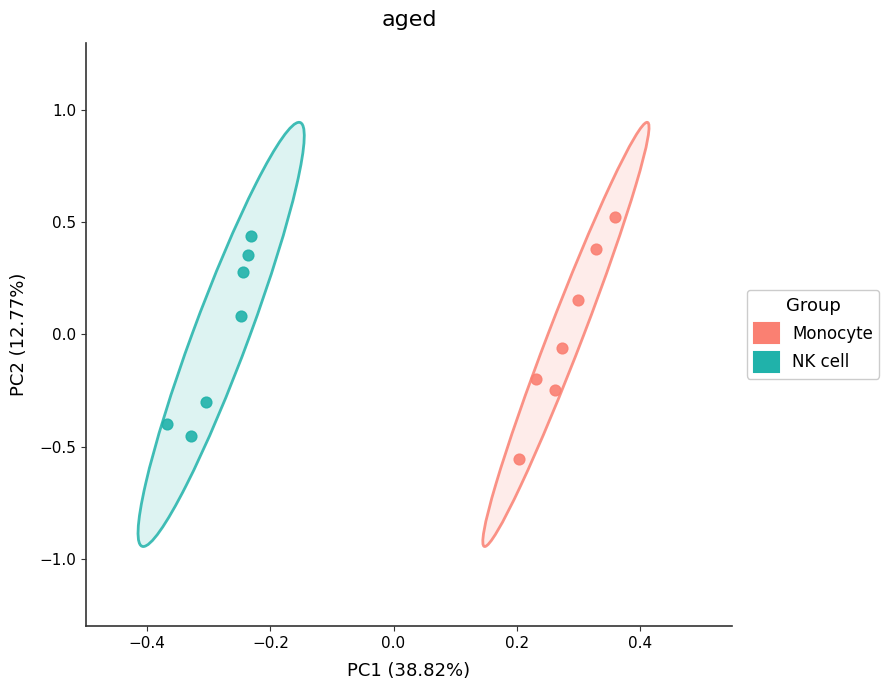

Which series has the largest Y range (max minus min)?

Monocyte